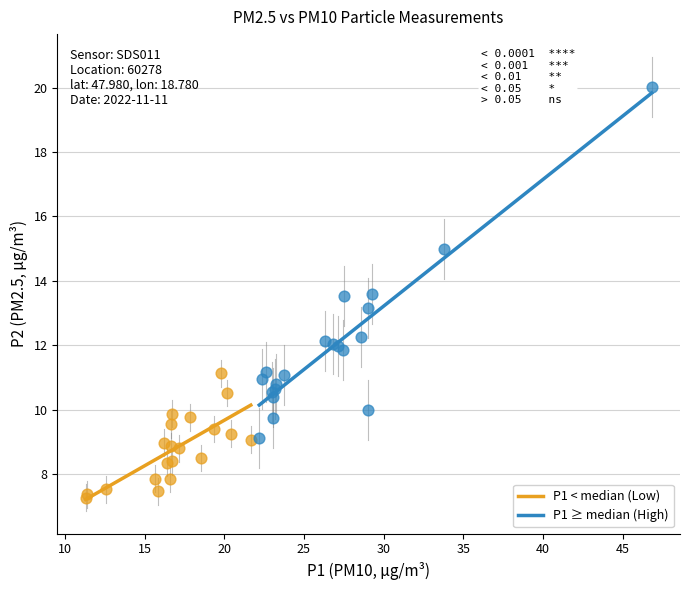

Which series has the widest spread of Y values?

P1 ≥ median (High)